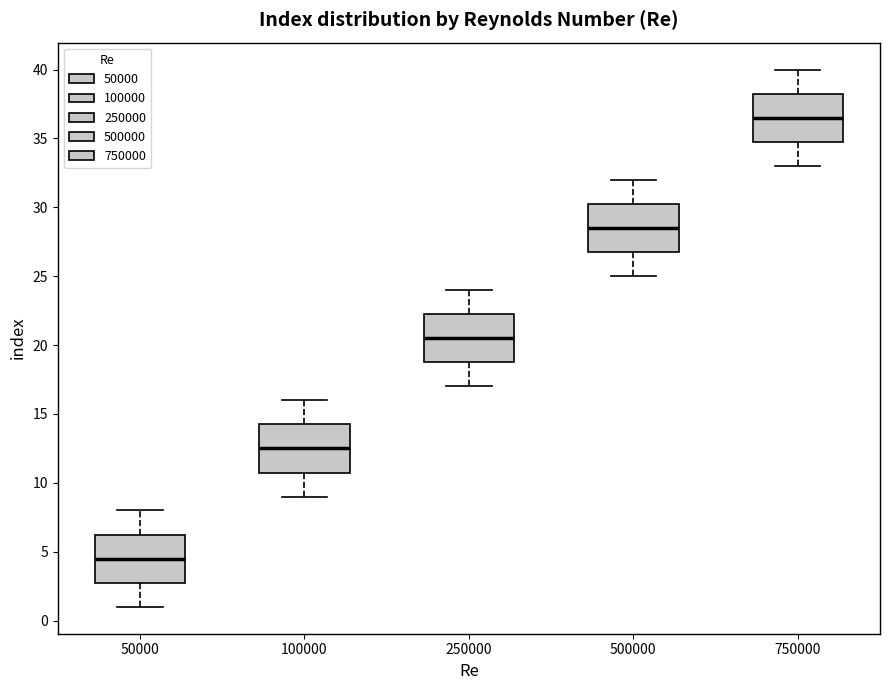

Reading left to right, transcribe this box plot: for each box, give where its median line is, the range the box spans, and where its two whiskers end, as read against the y-axis. The values are not printed on the chart, so give them approximately, as read against the axis.

50000: median 4.5, box 3.0 to 6.5, whiskers 1.0 to 8.0
100000: median 12.5, box 11.0 to 14.5, whiskers 9.0 to 16.0
250000: median 20.5, box 19.0 to 22.5, whiskers 17.0 to 24.0
500000: median 28.5, box 27.0 to 30.5, whiskers 25.0 to 32.0
750000: median 36.5, box 35.0 to 38.5, whiskers 33.0 to 40.0